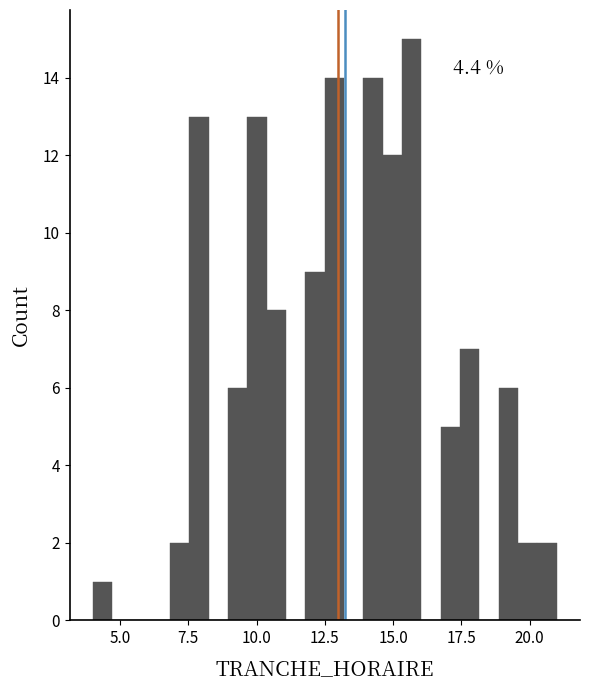

Around what value on the x-axis is the tallest bar? Give the approximate position of its centre, as read against the axis.

15.5